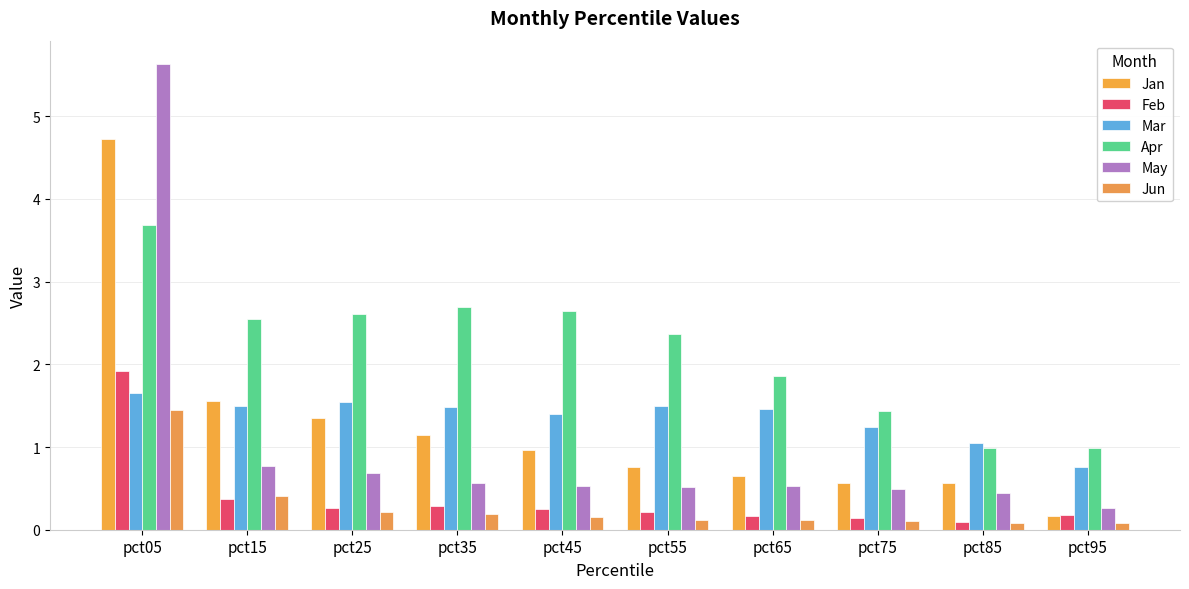

Rank the categories by Mar value from lowest to highest.

pct95, pct85, pct75, pct45, pct65, pct35, pct55, pct15, pct25, pct05